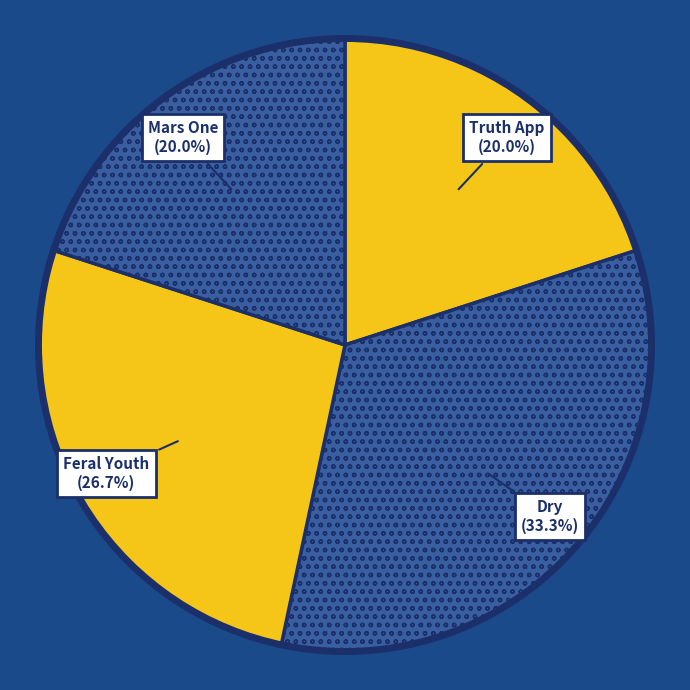

Is it true that Feral Youth is 27% of the pie?

True